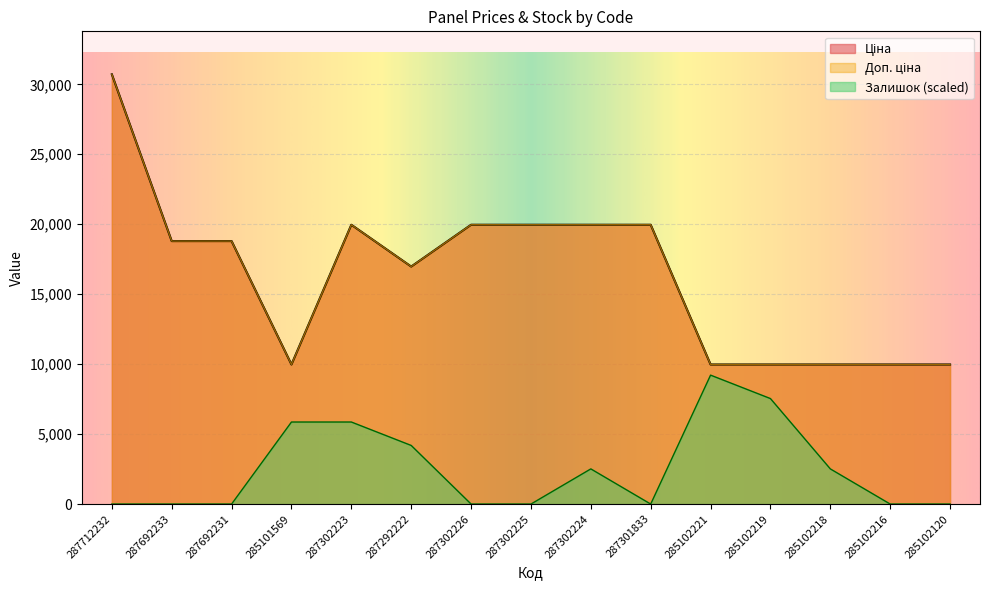

How many interior local valleys does the Ціна series have?

2